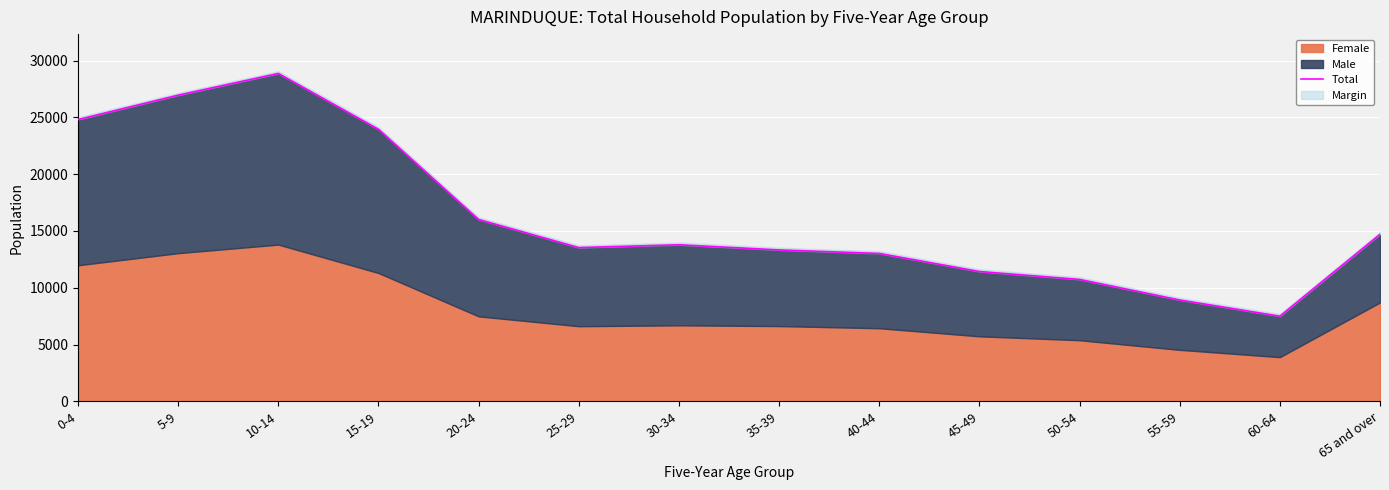

What is the difference between the values at 40-44 and 25-29?

517